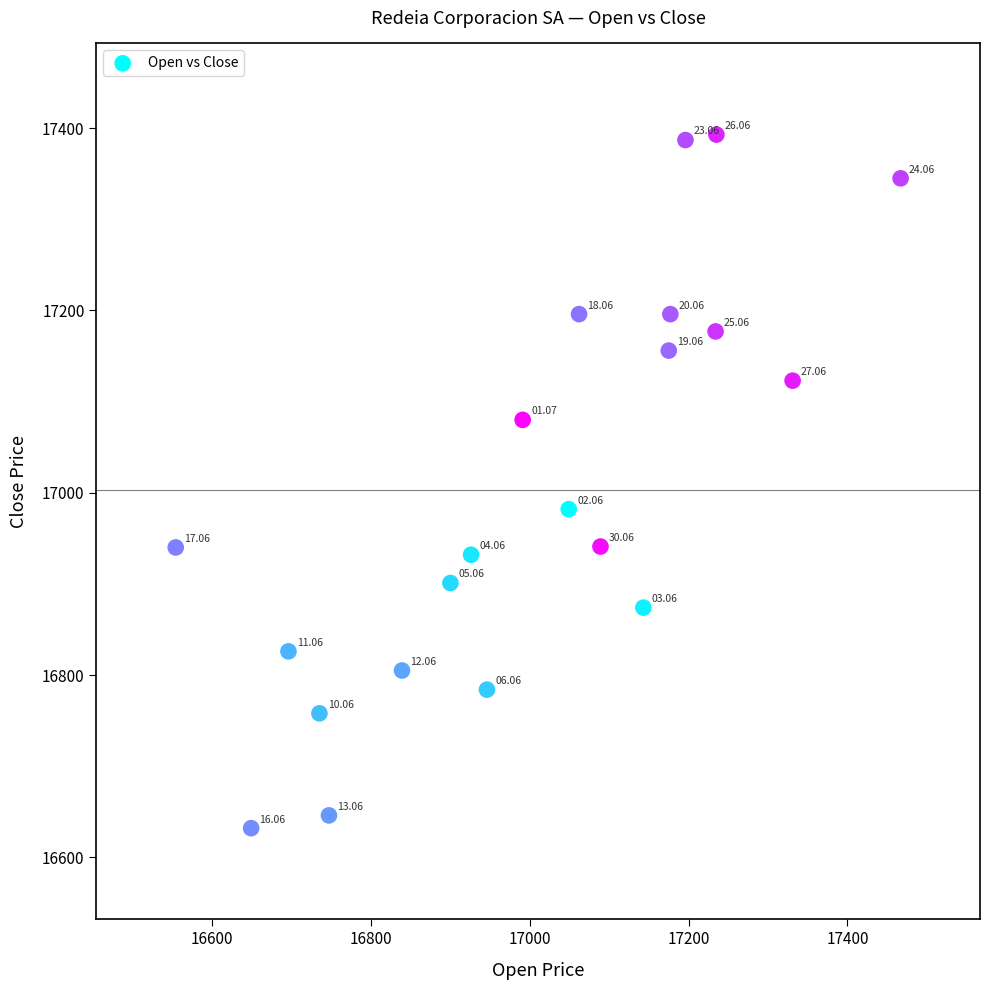

What is the range of Y values (max minus min)?

761